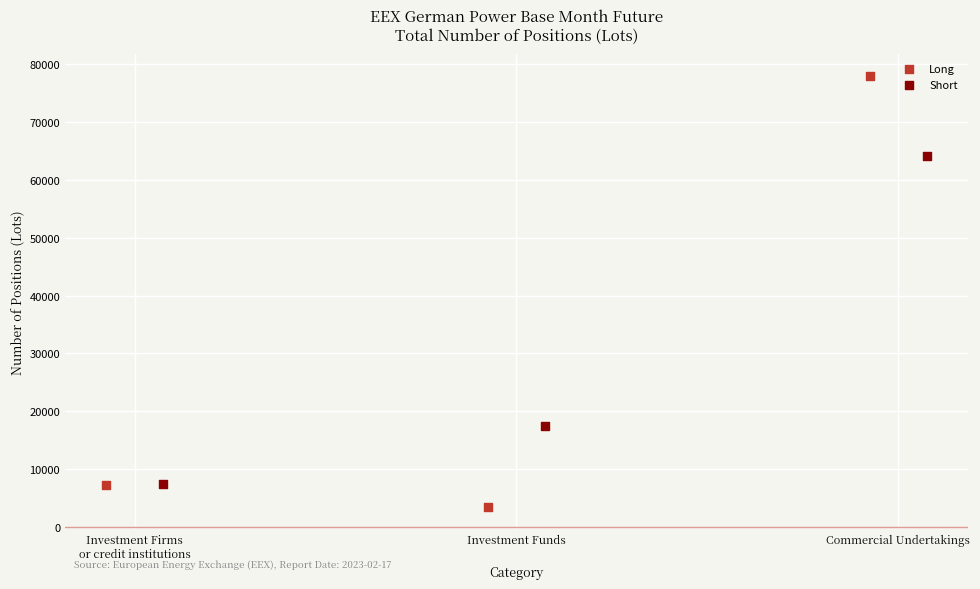

Which series reaches the minimum Y coordinate?

Long